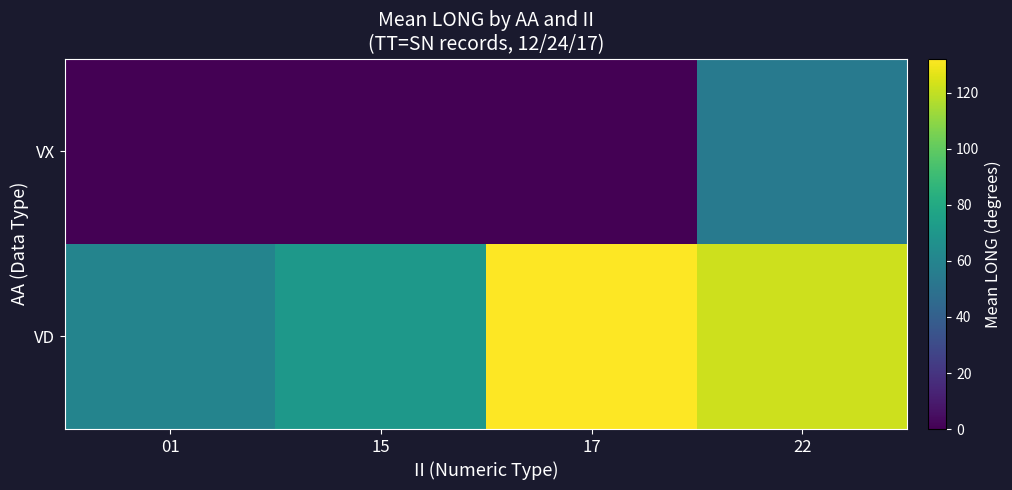

What is the spread (max minus min) of values at 22?

67.6